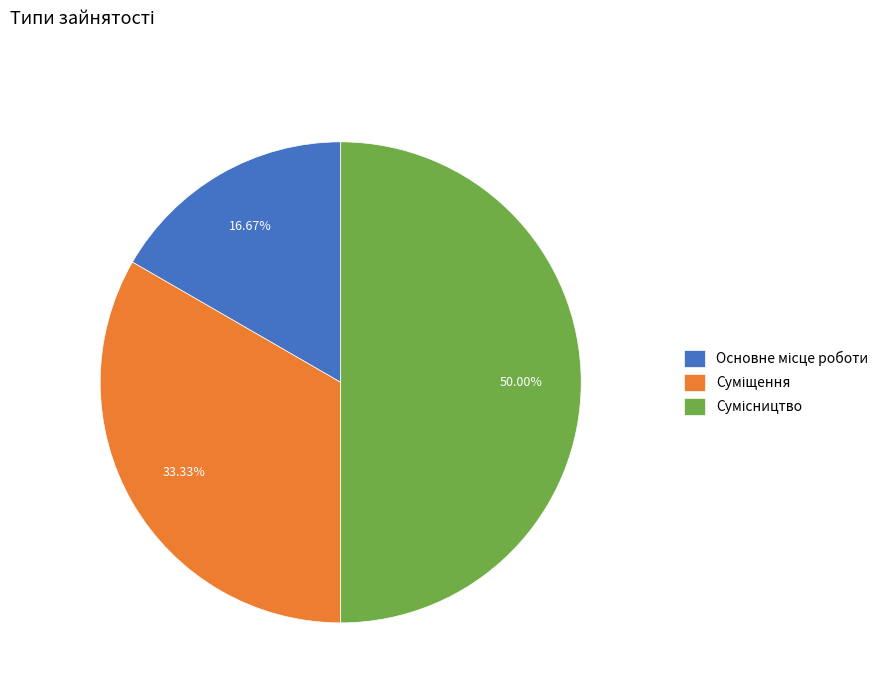

What is the change in value from Основне місце роботи to Сумісництво?

+2